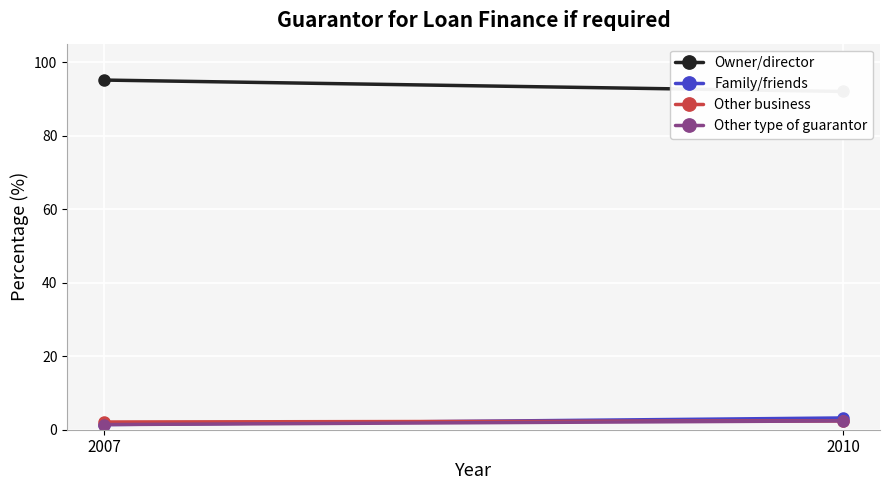

What is the sum of all Other type of guarantor values?

3.8